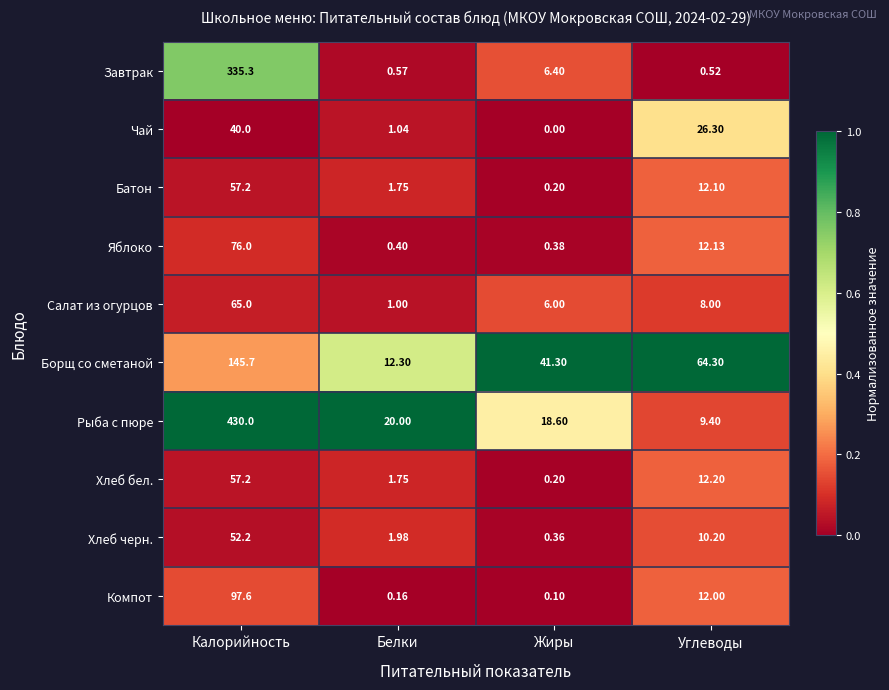

List the labels in order of Хлеб бел. value, smallest first.

Жиры, Белки, Углеводы, Калорийность